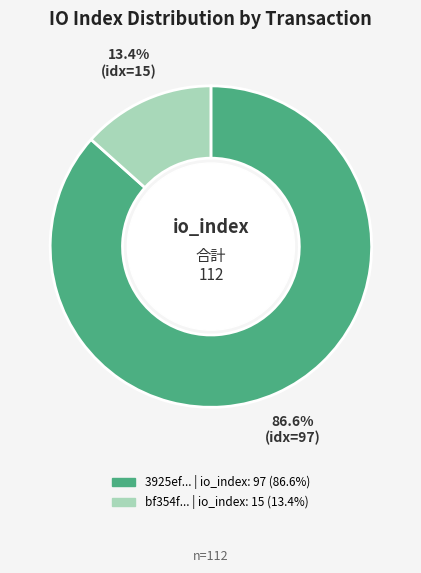

Is there a majority slice in this chart?

Yes